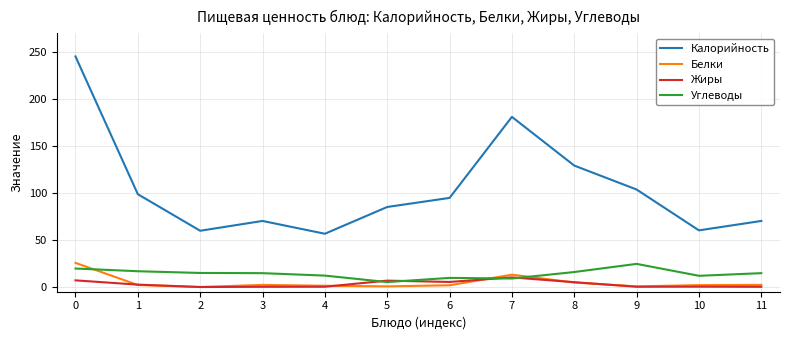

What is the difference between the maximum and minimum values in the Белки series?

25.7